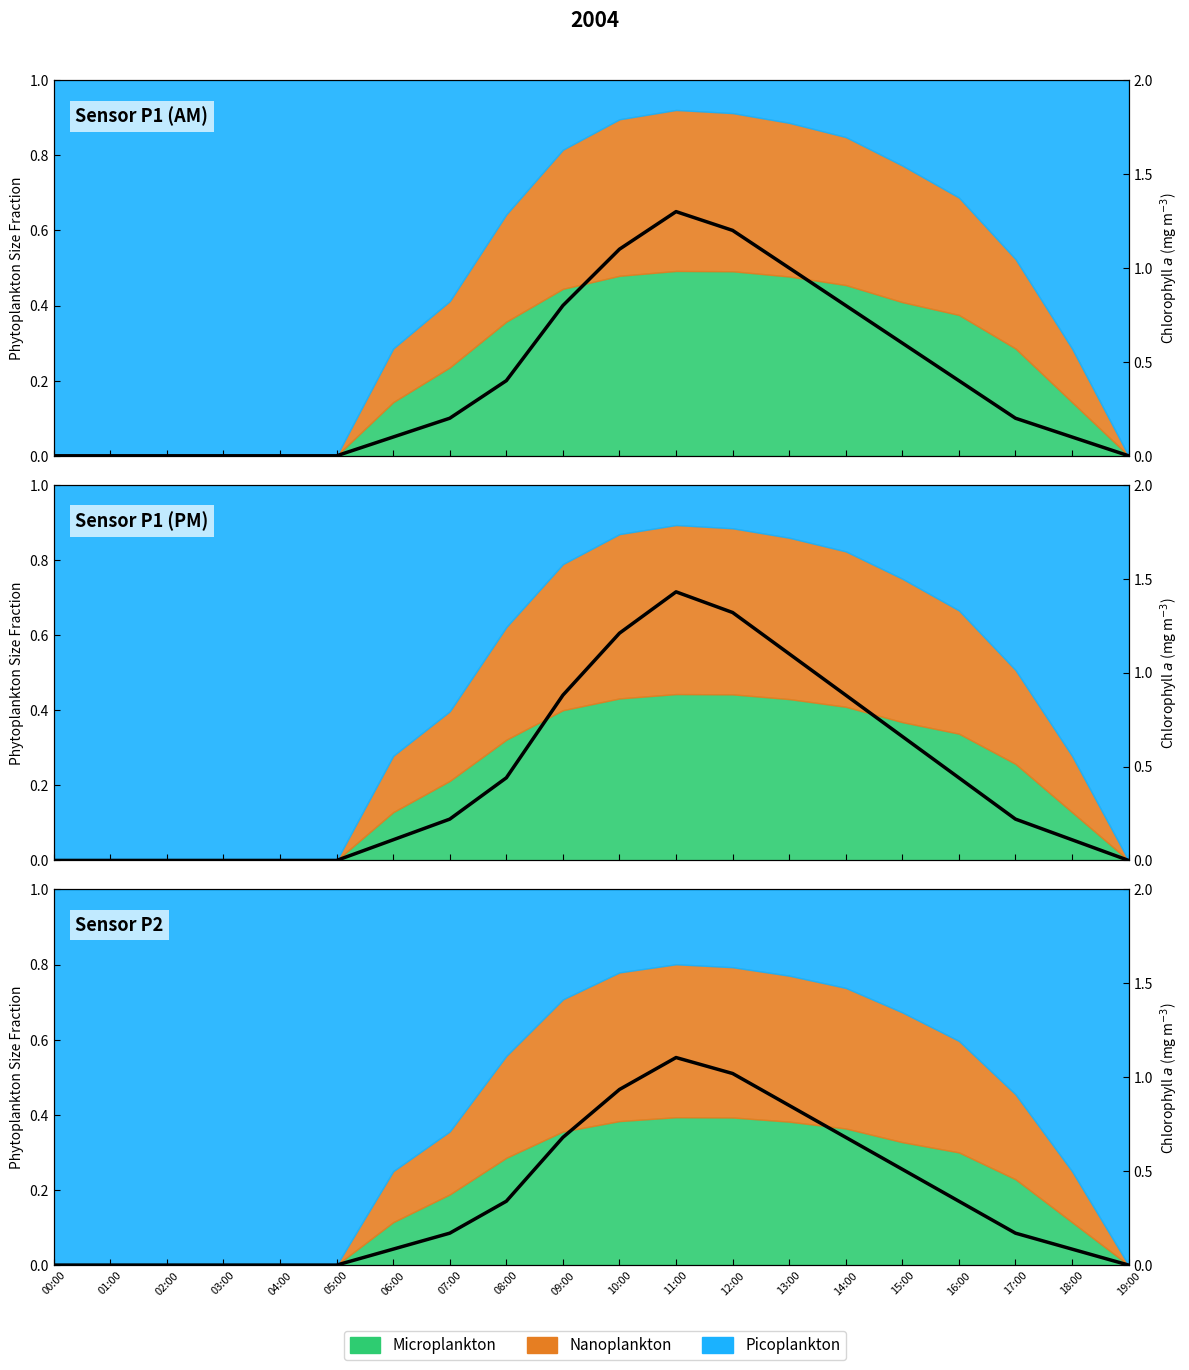

What is the difference between the values at 17:00 and 18:00?

0.1